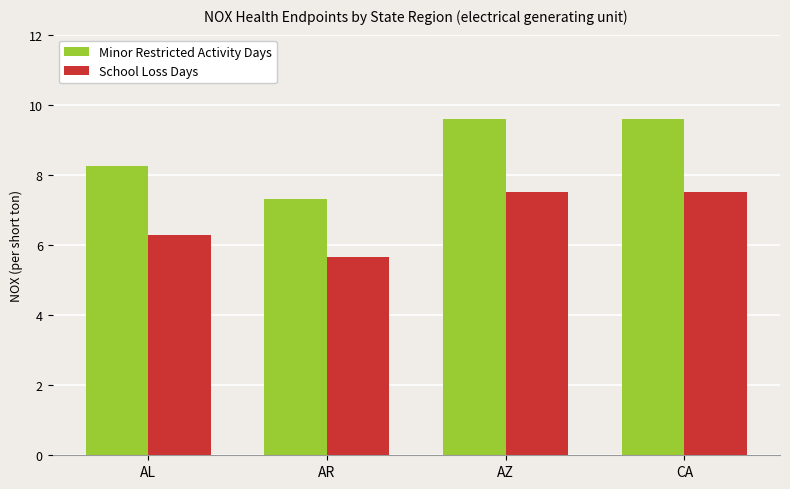

Which series has the largest total across all categories?

Minor Restricted Activity Days